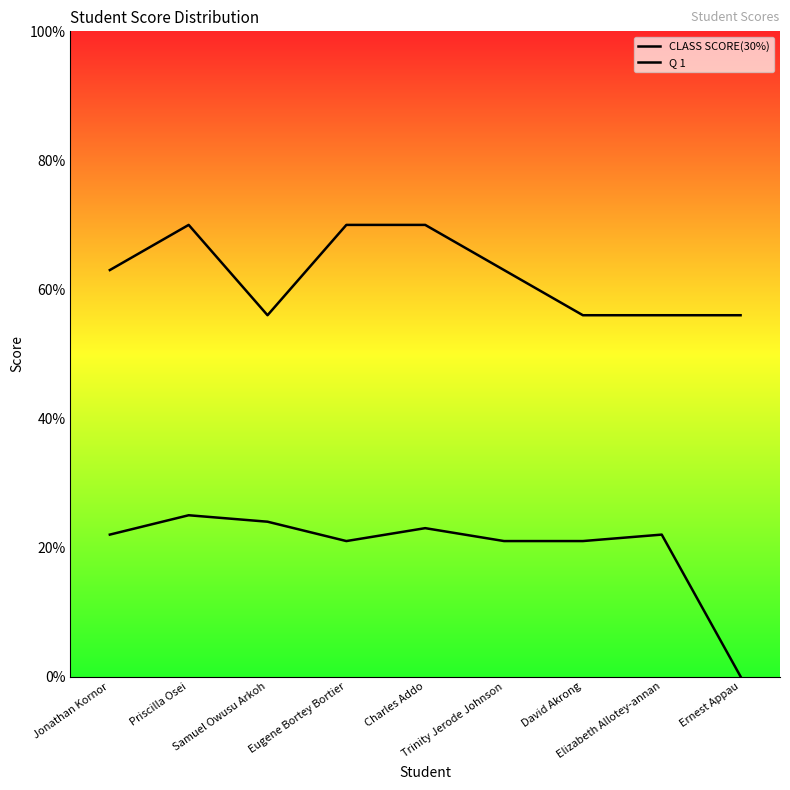

Which series changed the most between Trinity Jerode Johnson and Elizabeth Allotey-annan?

Q 1